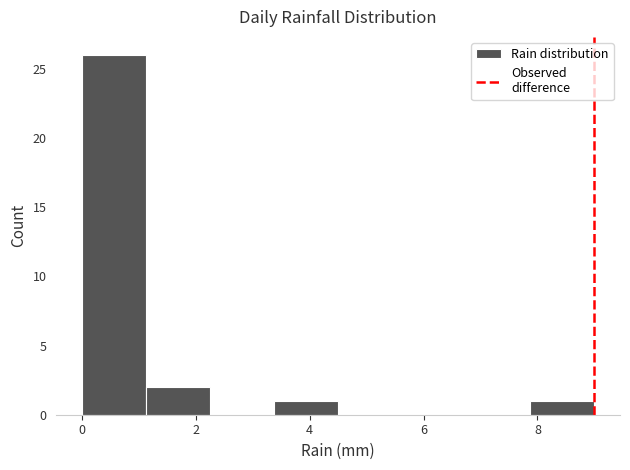

Which range on the x-axis has the tallest bar?

0.0 to 1.2